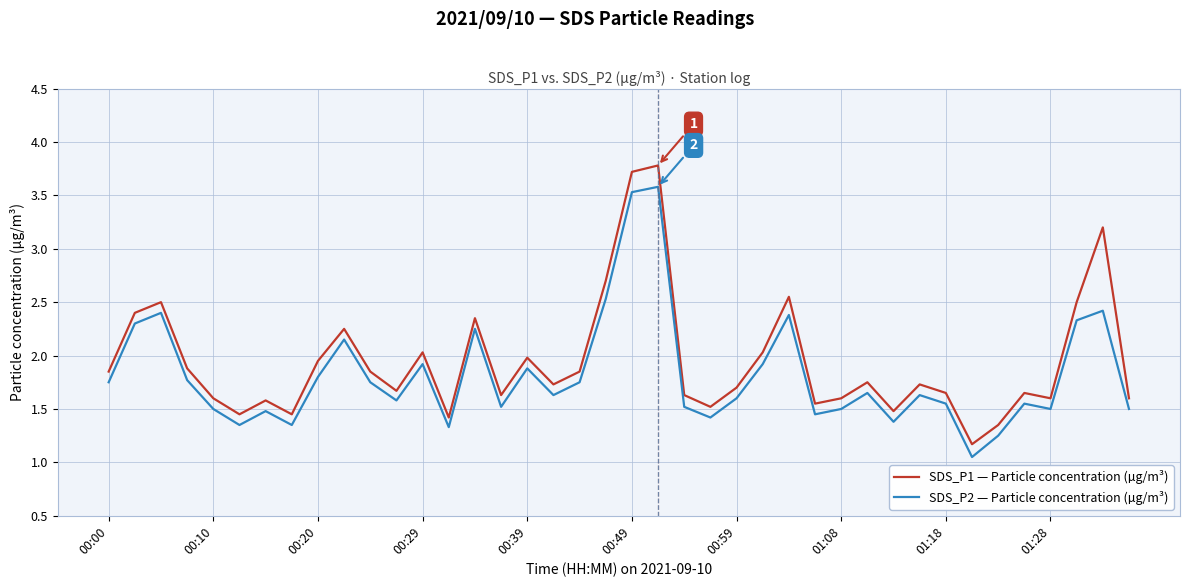

What is the highest value of the SDS_P1 — Particle concentration (µg/m³) series?

3.8